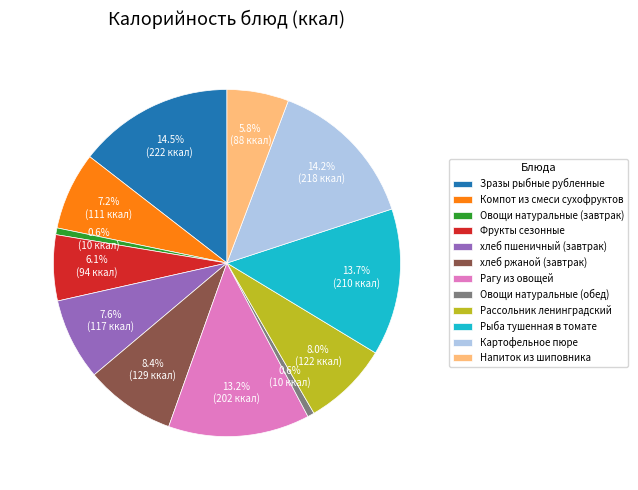

Which has a higher value, Напиток из шиповника or хлеб ржаной (завтрак)?

хлеб ржаной (завтрак)